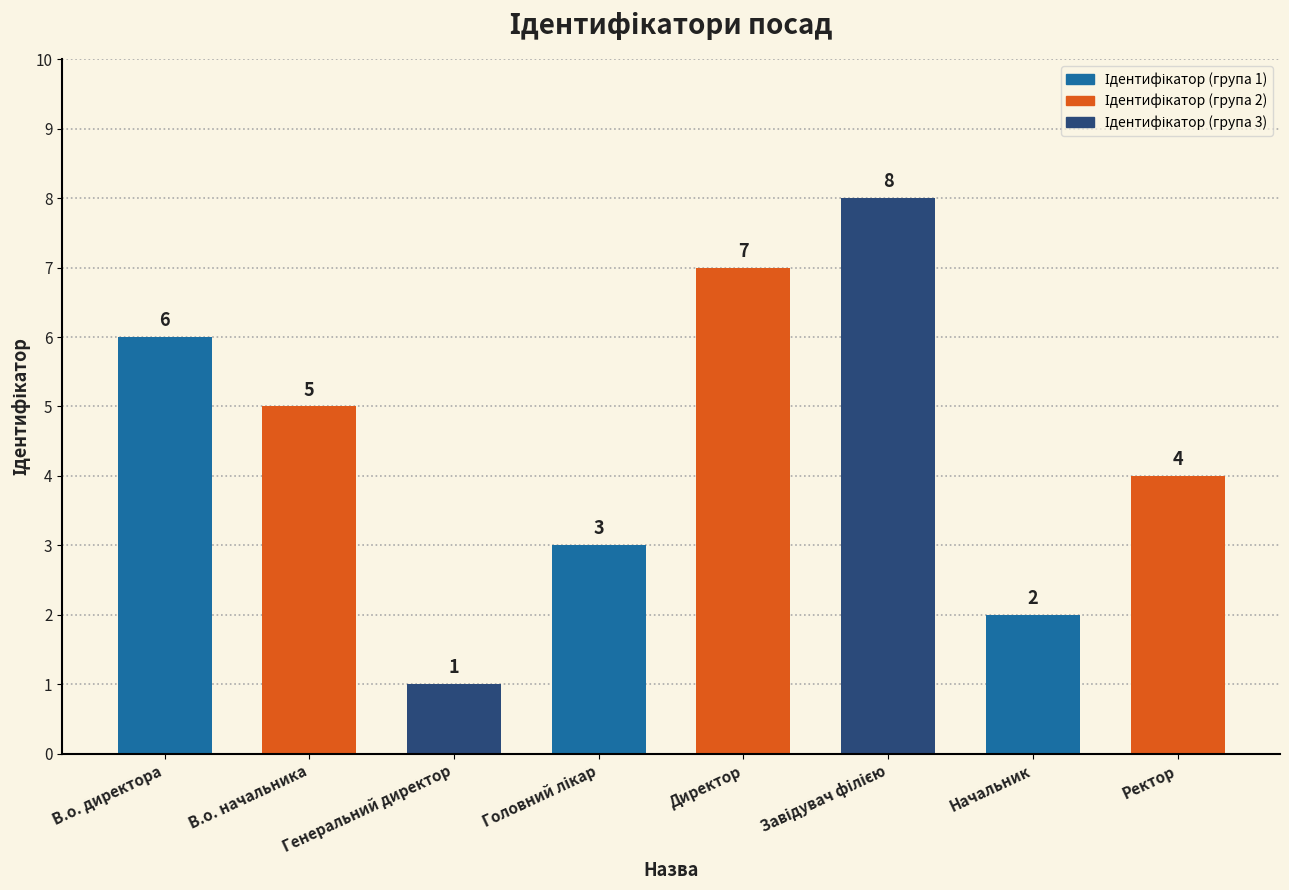

Where does the data first go above 5?

В.о. директора